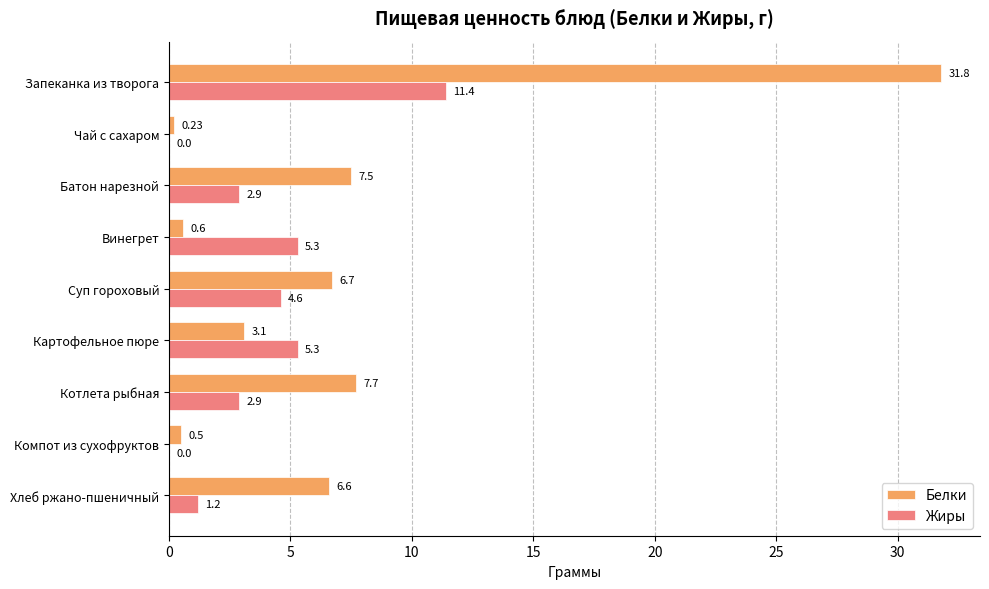

What is the total value across all series at Батон нарезной?

10.4